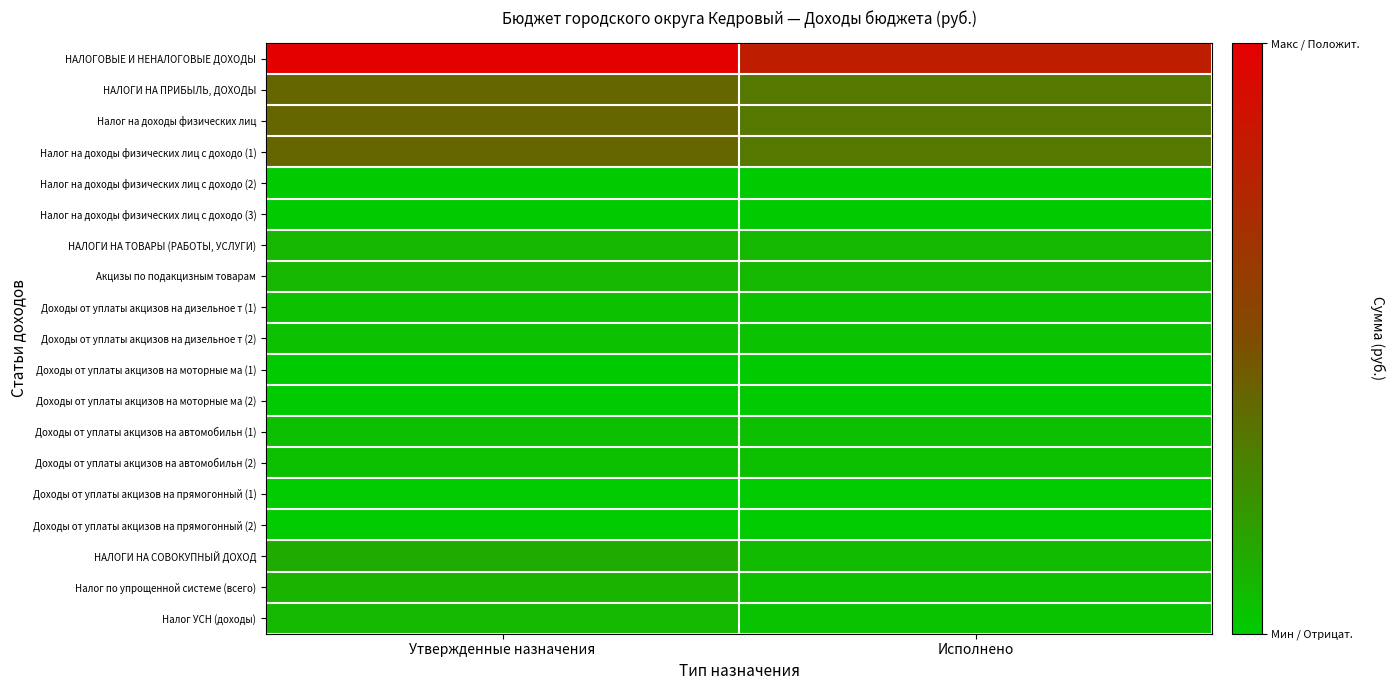

Rank the series at Утвержденные назначения from lowest to highest value.

Доходы от уплаты акцизов на прямогонный (1), Доходы от уплаты акцизов на прямогонный (2), Налог на доходы физических лиц с доходо (2), Доходы от уплаты акцизов на моторные ма (1), Доходы от уплаты акцизов на моторные ма (2), Налог на доходы физических лиц с доходо (3), Доходы от уплаты акцизов на дизельное т (1), Доходы от уплаты акцизов на дизельное т (2), Доходы от уплаты акцизов на автомобильн (1), Доходы от уплаты акцизов на автомобильн (2), Налог УСН (доходы), НАЛОГИ НА ТОВАРЫ (РАБОТЫ, УСЛУГИ), Акцизы по подакцизным товарам, Налог по упрощенной системе (всего), НАЛОГИ НА СОВОКУПНЫЙ ДОХОД, Налог на доходы физических лиц с доходо (1), НАЛОГИ НА ПРИБЫЛЬ, ДОХОДЫ, Налог на доходы физических лиц, НАЛОГОВЫЕ И НЕНАЛОГОВЫЕ ДОХОДЫ